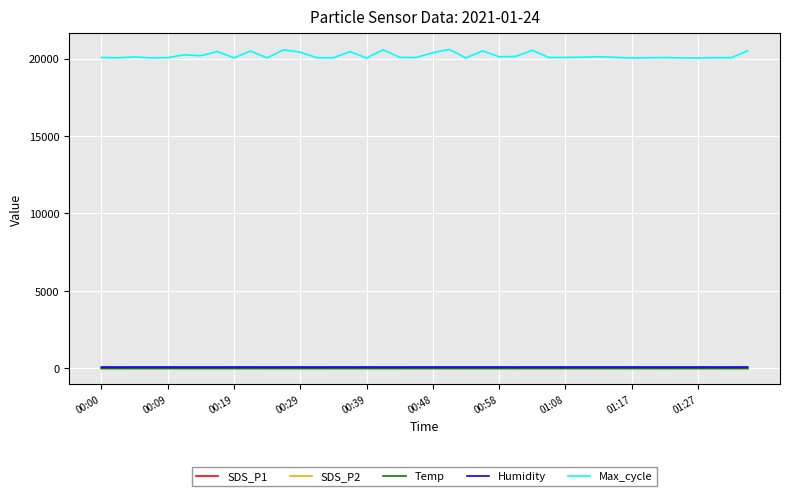

Which series has the largest total across all categories?

Max_cycle